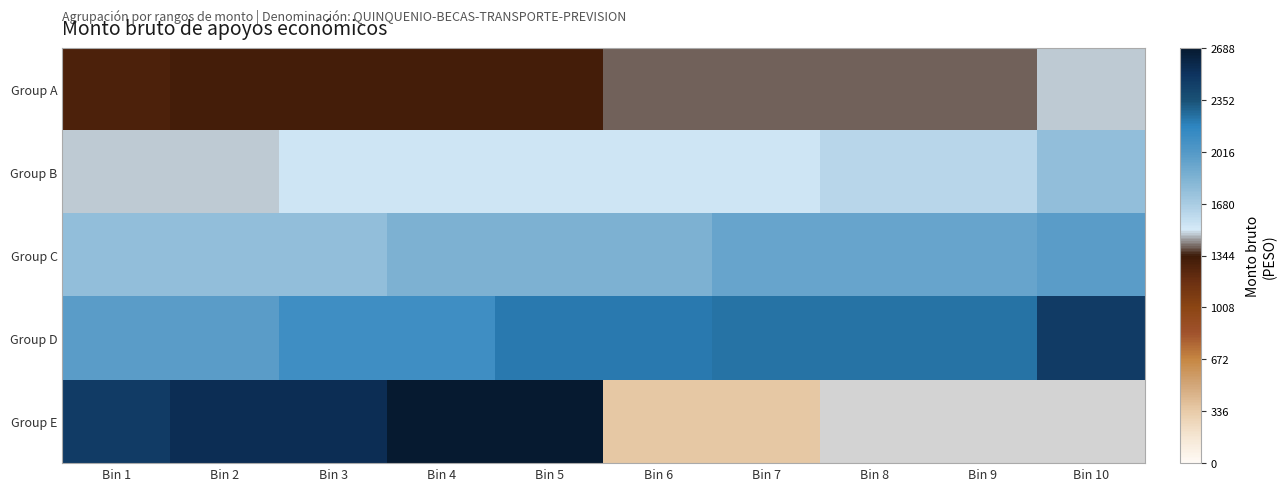

How many Group C values are between 1768 and 1934?

9